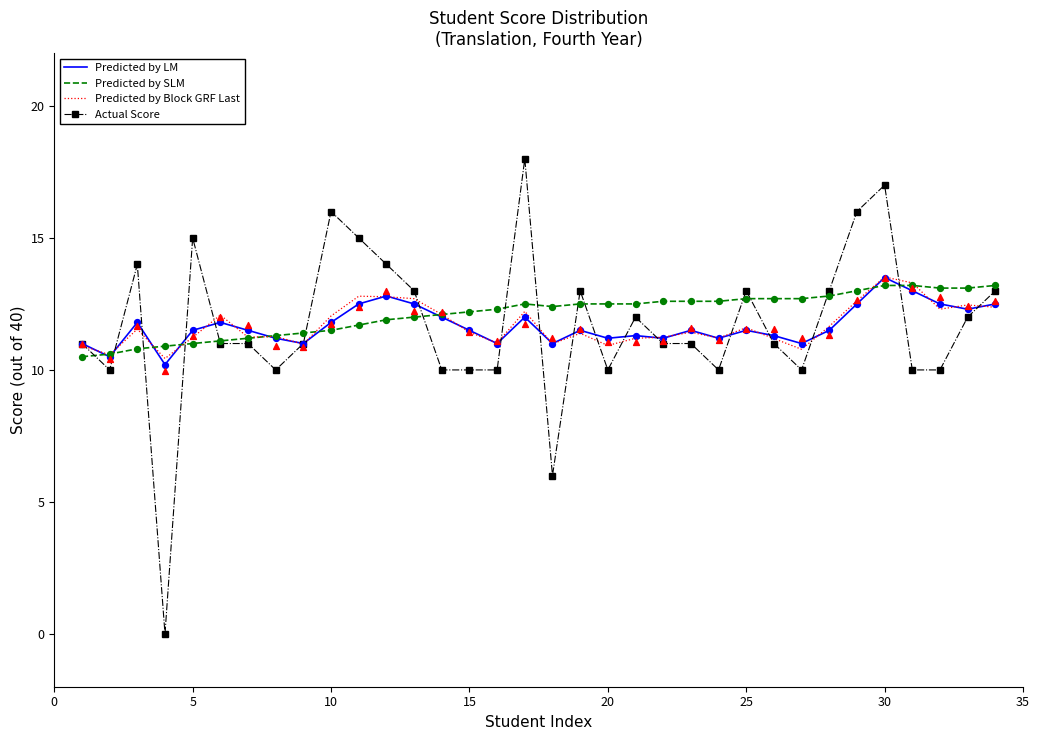

What are all the series names shown in the legend?

Predicted by LM, Predicted by SLM, Predicted by Block GRF Last, Actual Score